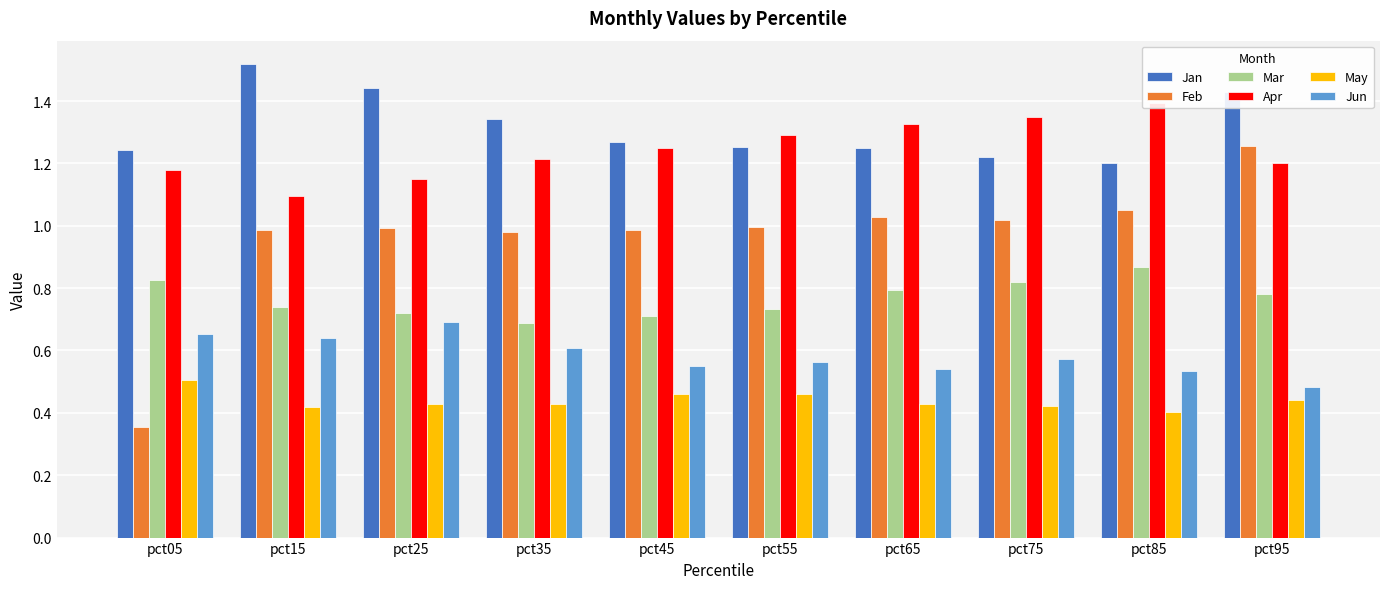

At which category does the chart reach its minimum across all series?

pct05